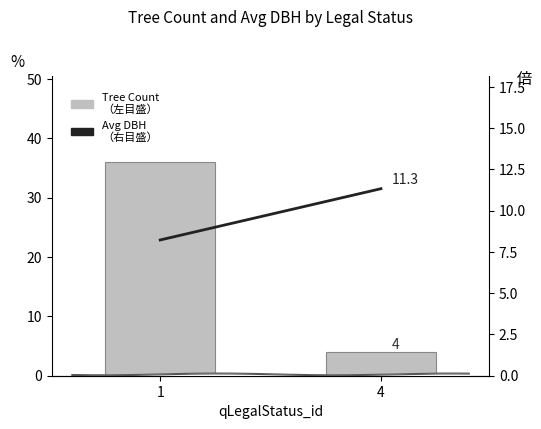

Rank the series by their average value, from lowest to highest.

Avg DBH (右目盛), Tree Count (左目盛)